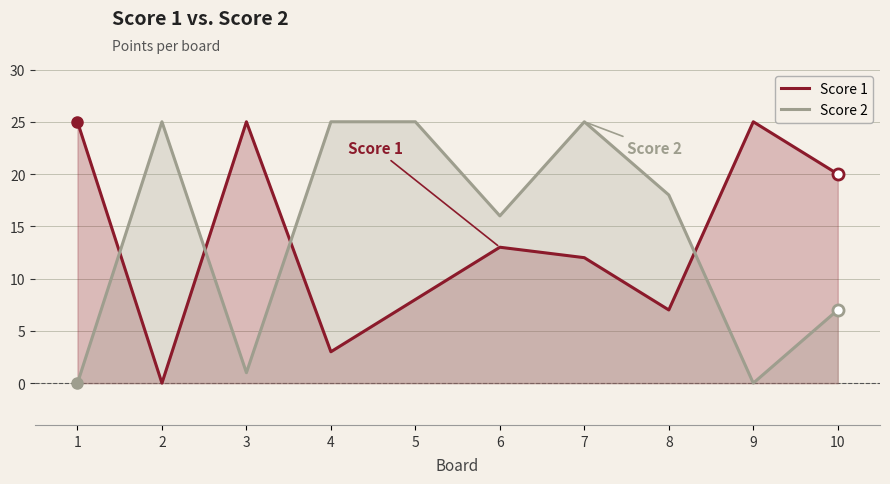

At which category is the sum across all series the highest?

7